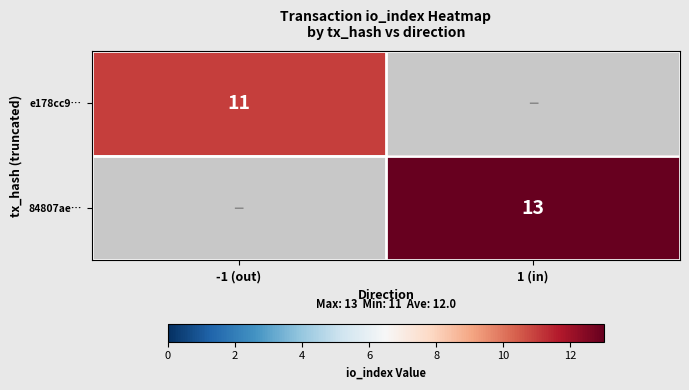

The value of 84807ae… at 1 (in) is 13. True or false?

True